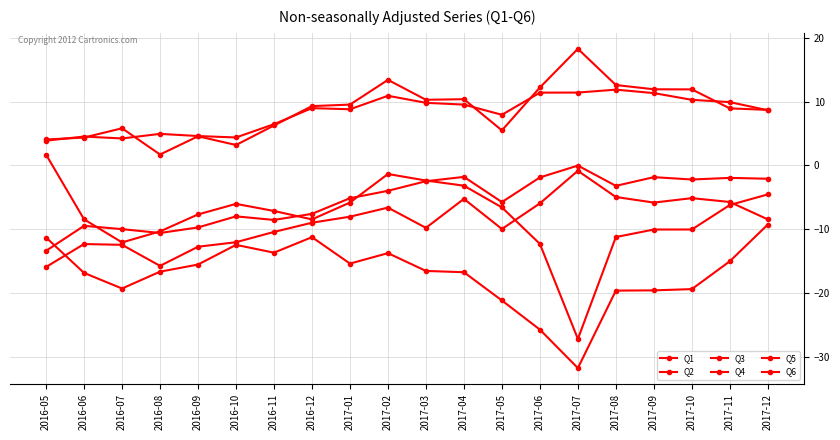

What is the sum of the Q3 values at 2017-01 and 2017-04?

-13.3